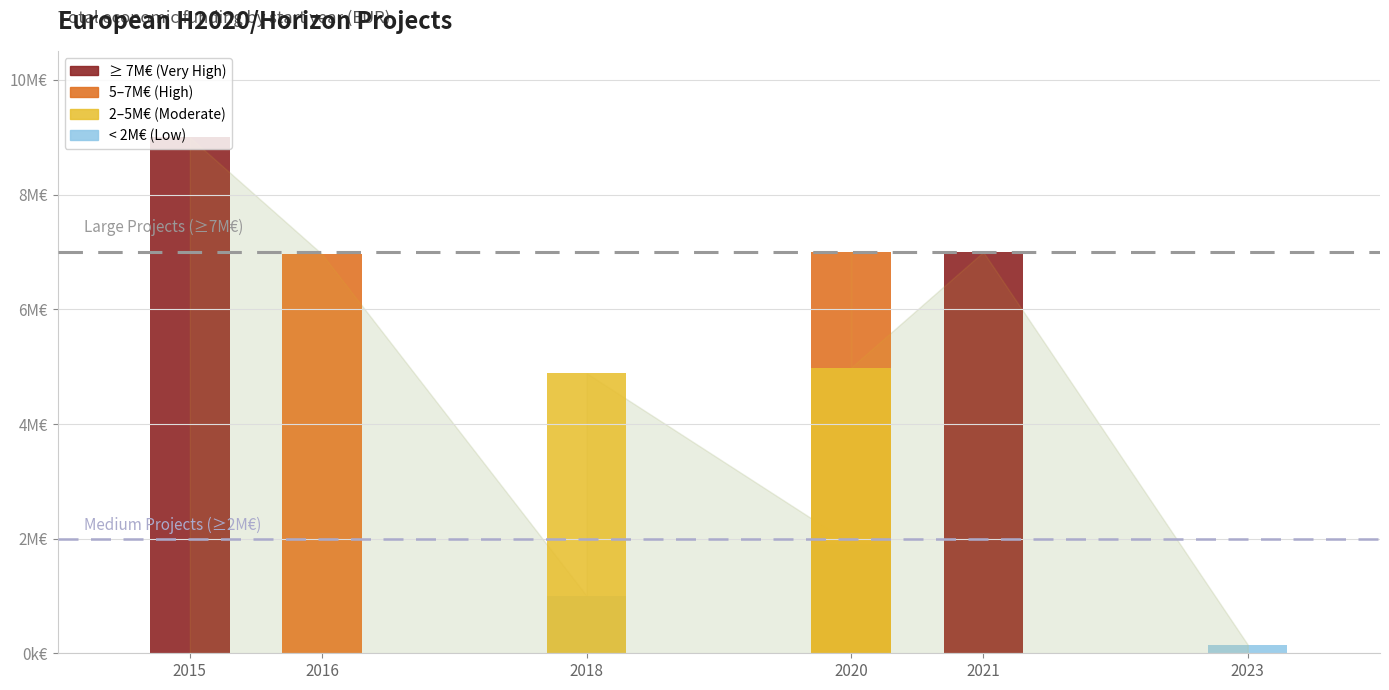

What is the approximate value at 2020, to the nearest 100?

1907000